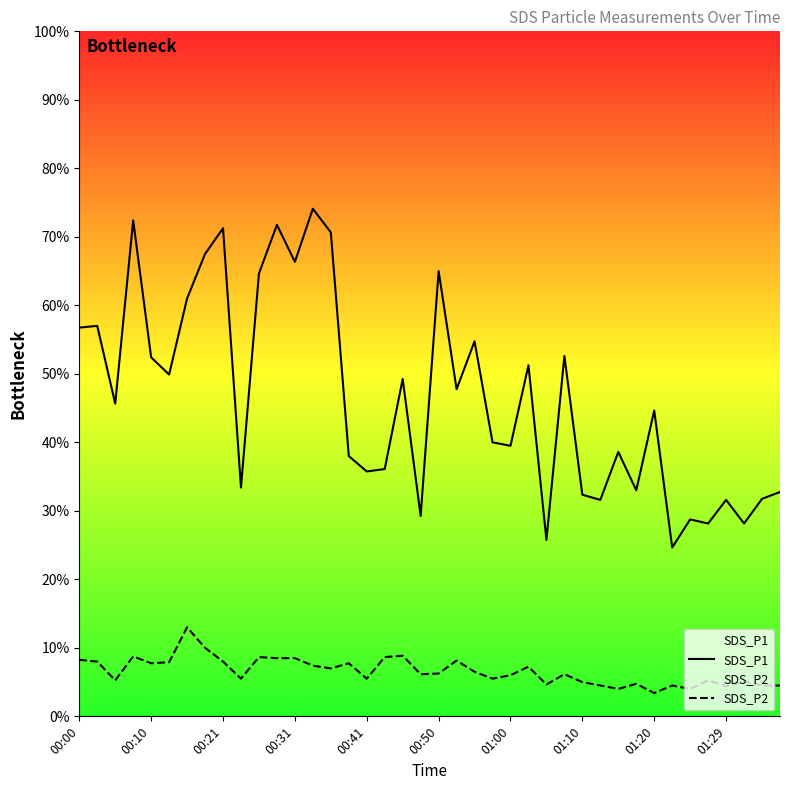

The SDS_P1 series shows 4.9 at 00:10. True or false?

False